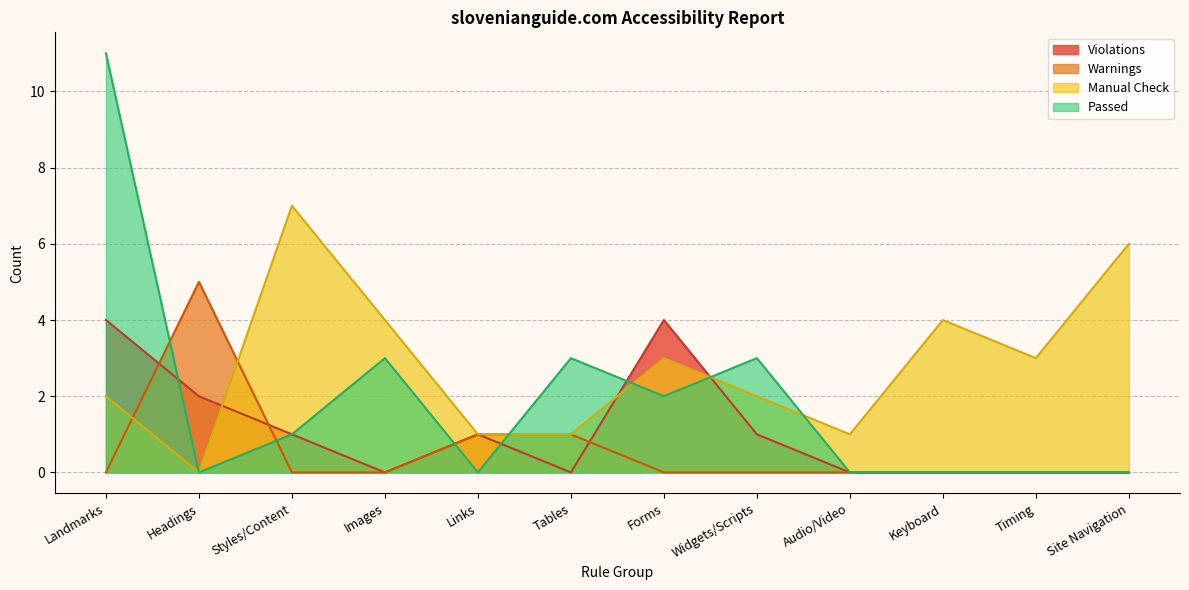

In Warnings, how many points are higher than both neighbors (excluding endpoints)?

1